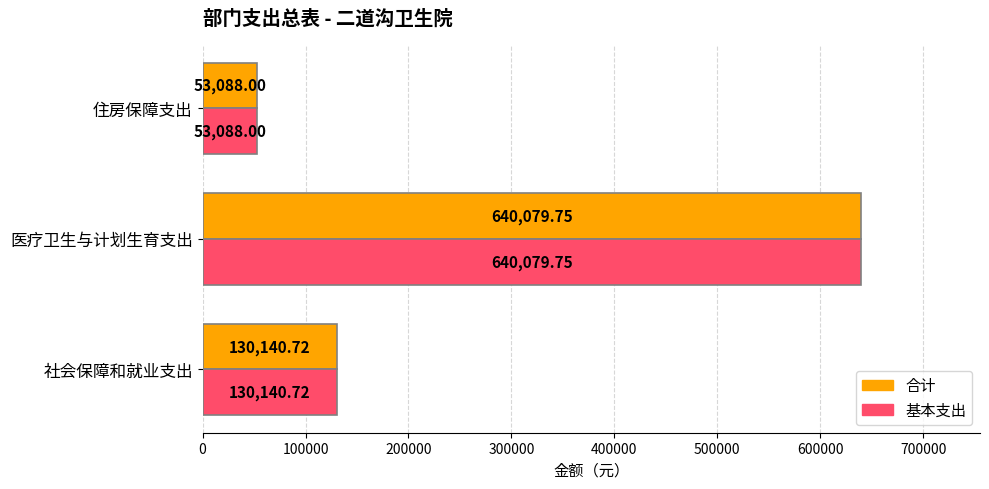

What is the sum of the 基本支出 values at 医疗卫生与计划生育支出 and 社会保障和就业支出?

770220.5